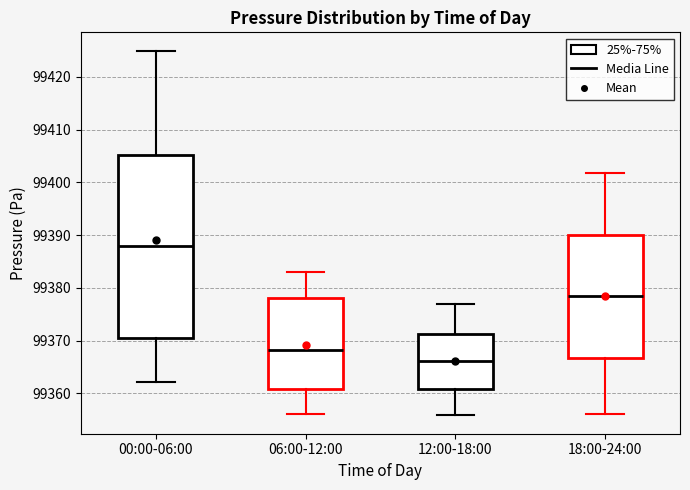

Where is the upper edge of the box for 00:00-06:00 on the y-axis? The values are not printed on the chart, so give them approximately, as read against the axis.

99405